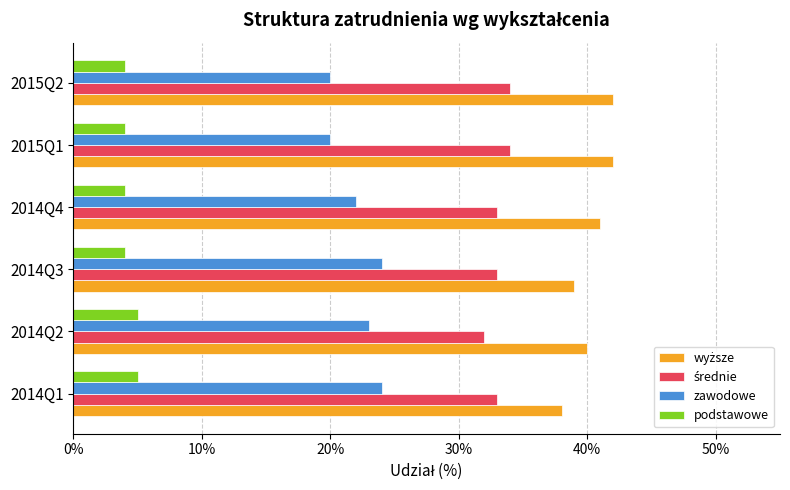

Which series has the largest range (max minus min)?

wyższe